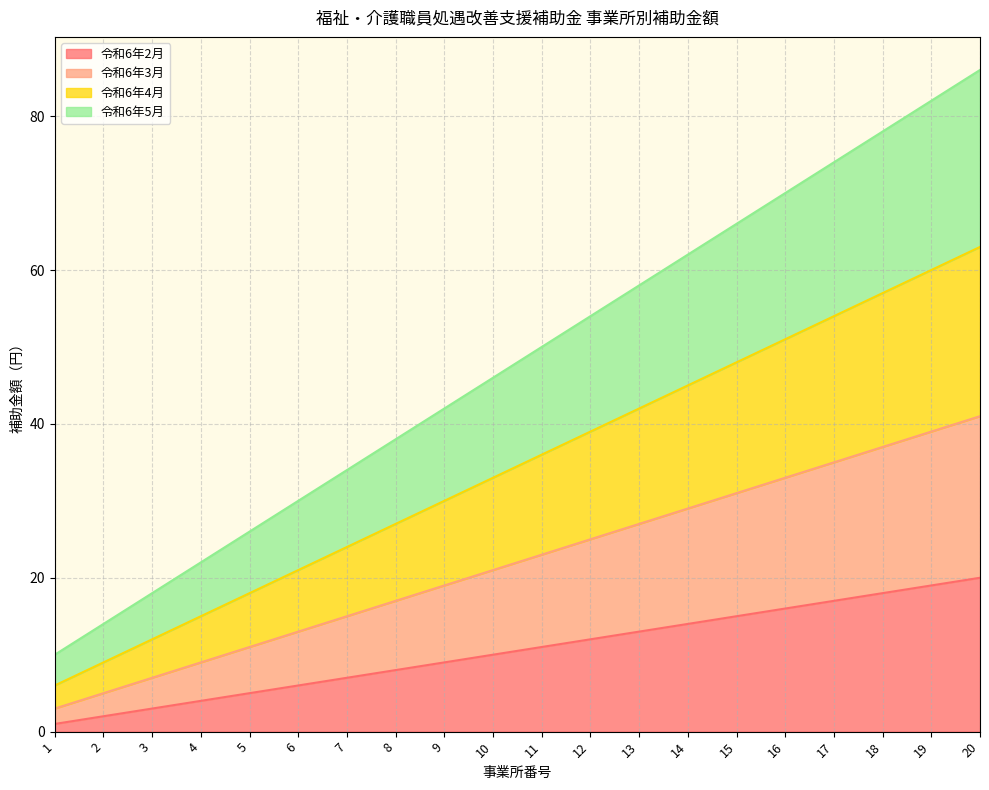

What is the spread (max minus min) of values at 10?

36